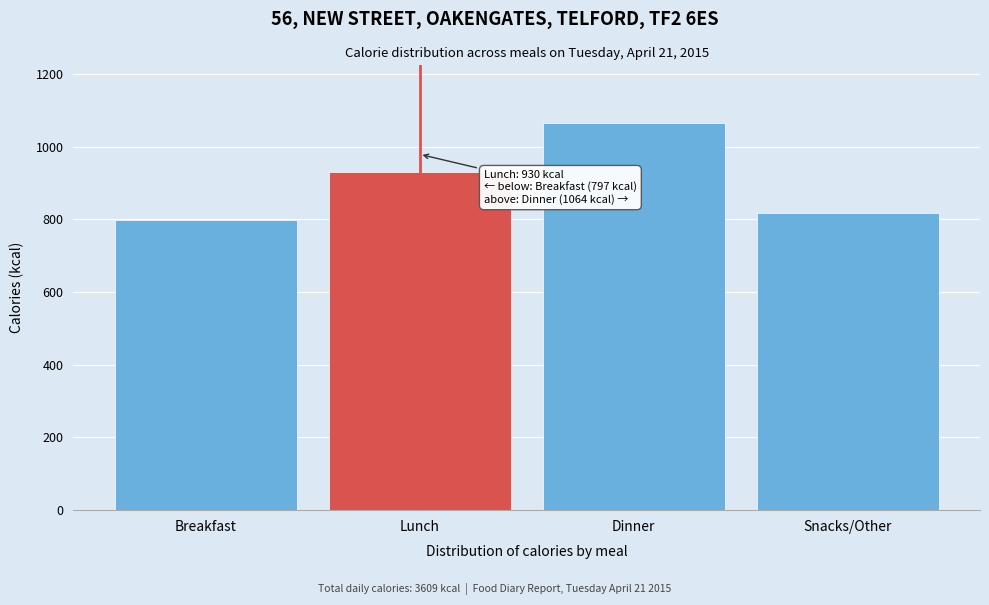

Reading left to right, transcribe all the data shown in this chart.

Breakfast=797	Lunch=930	Dinner=1064	Snacks/Other=818